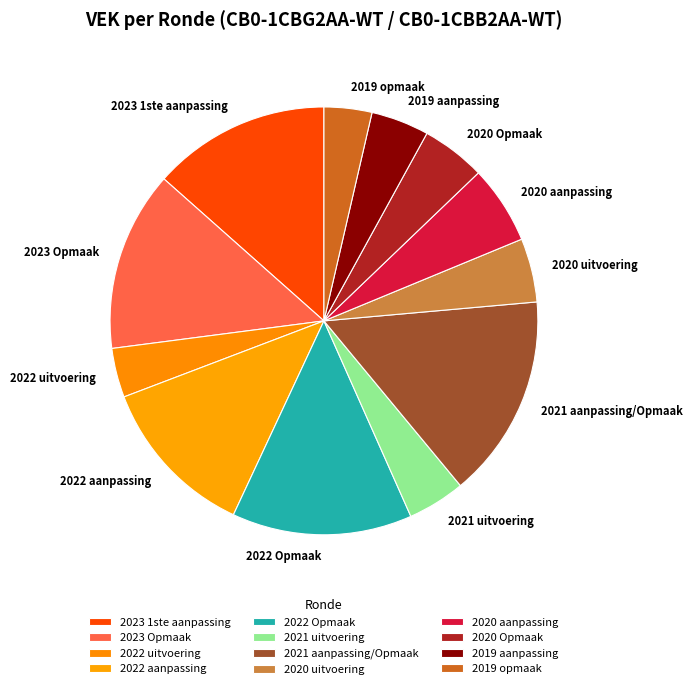

What is the ratio of the value at 2020 aanpassing to the value at 2022 Opmaak?

0.4